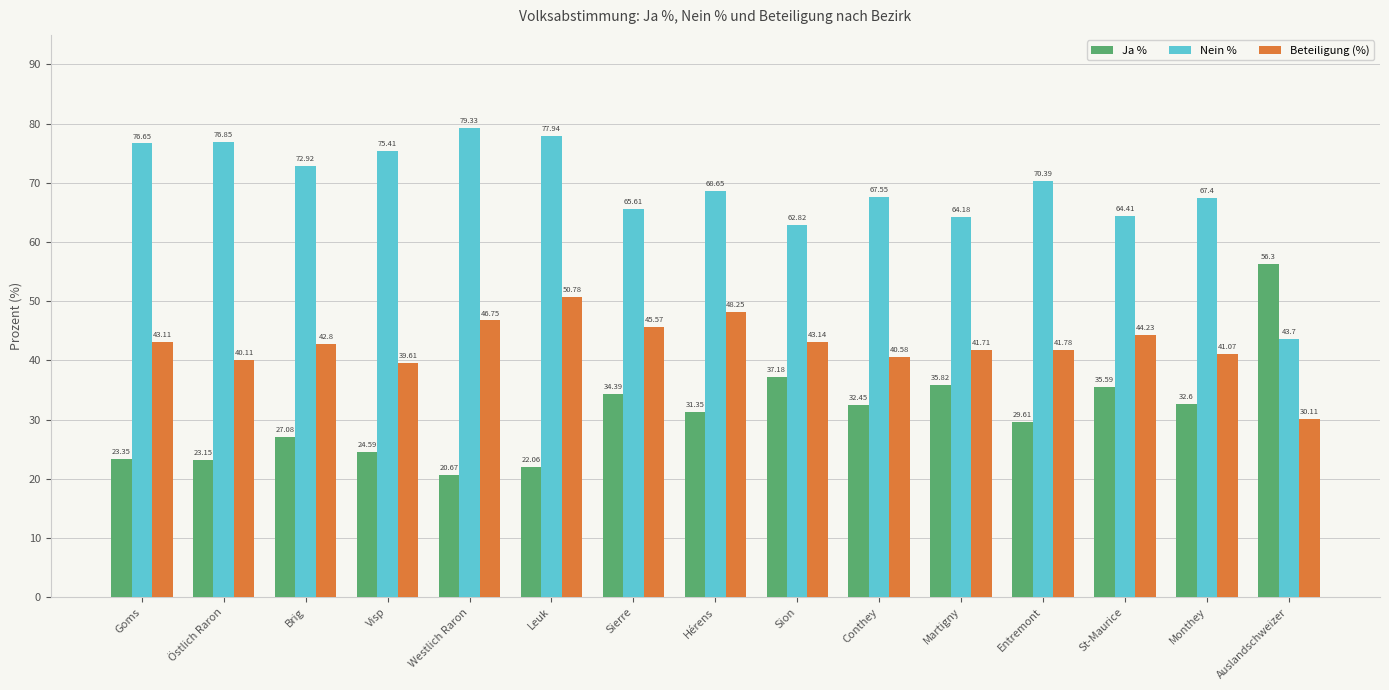

How many categories are shown in the chart?

15